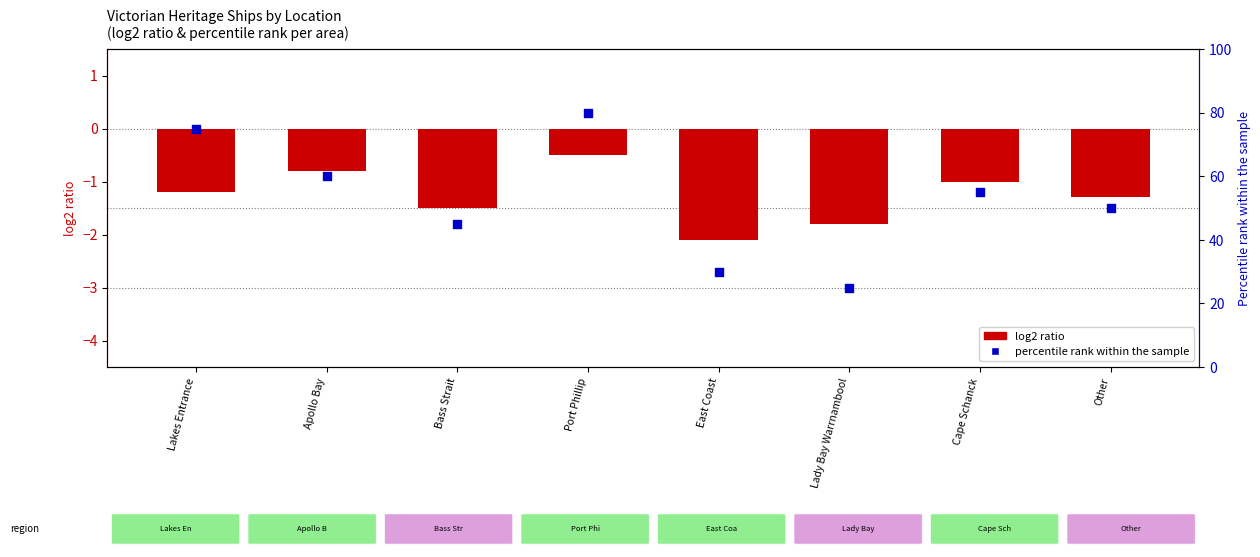

Which series has the largest total across all categories?

percentile rank within the sample